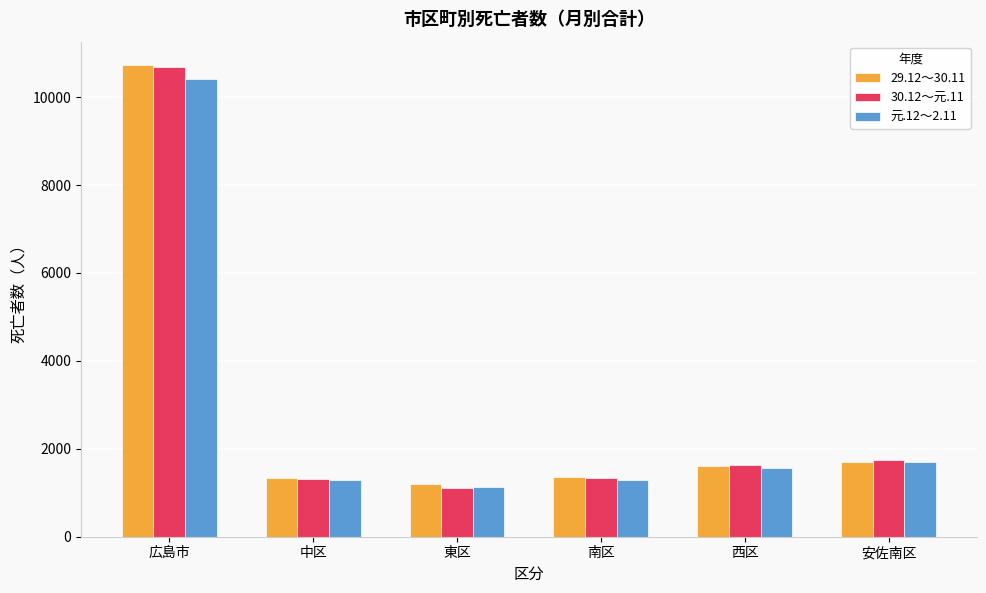

Where is 元.12～2.11 nearest to the value 5779?

安佐南区